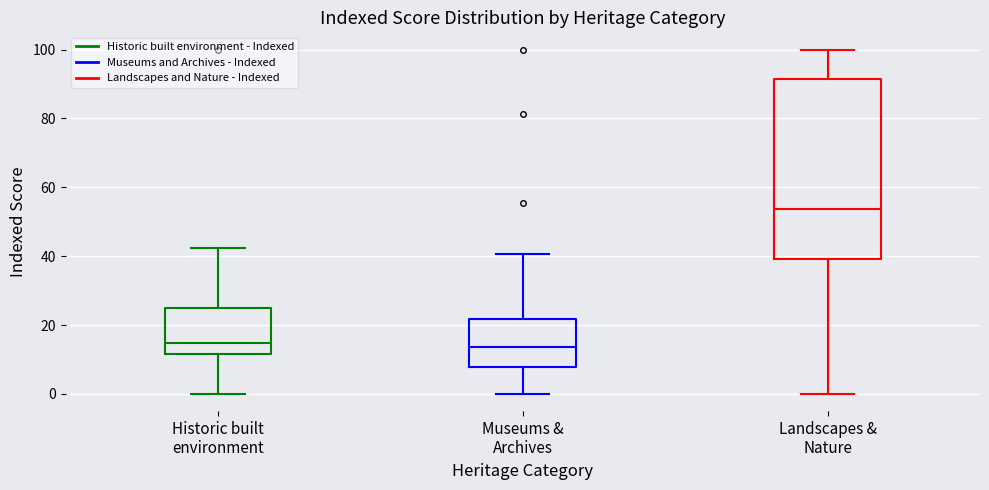

Reading left to right, read every box against the y-axis: the position of its median line, the range the box covers, and the ends of its whiskers. The values are not printed on the chart, so give them approximately, as read against the axis.

Historic built environment: median 14, box 12 to 24, whiskers 0 to 42
Museums & Archives: median 14, box 8 to 22, whiskers 0 to 40
Landscapes & Nature: median 54, box 40 to 92, whiskers 0 to 100